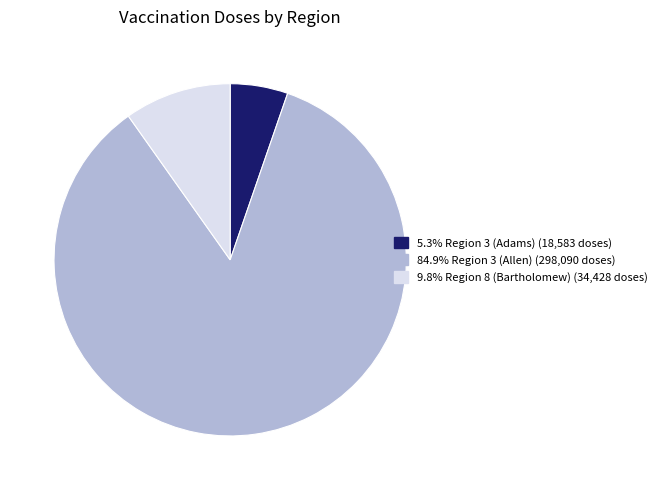

Does any single category account for the majority?

Yes